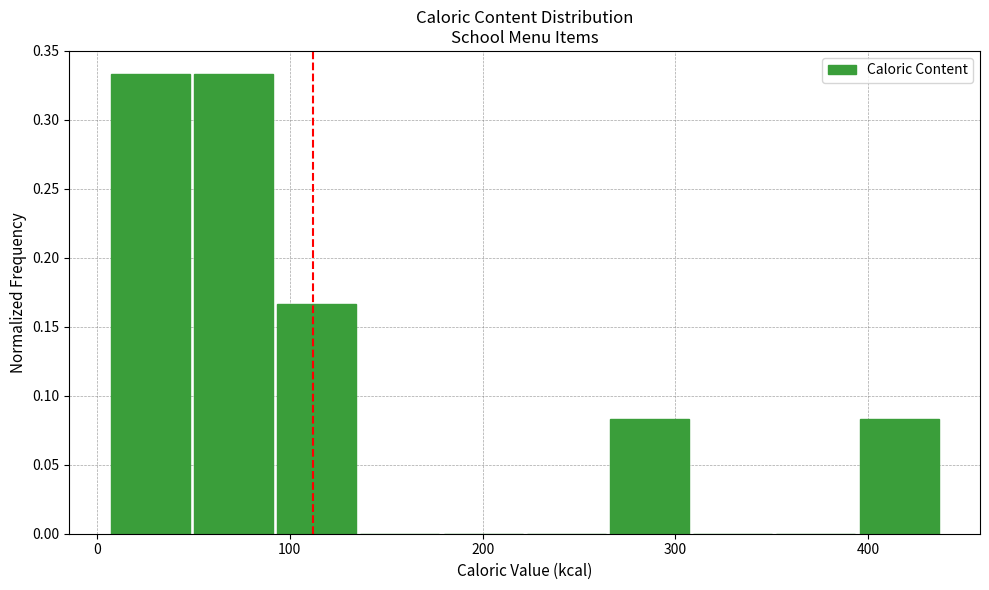

Reading left to right, transcribe this chart: for each bar, give the range it covers on the x-axis and its height. Neither the bar edges nor the heights are printed on the chart, so give them approximately, as read against the axes.

10 to 50: 0.335
50 to 90: 0.335
90 to 140: 0.165
140 to 180: 0
180 to 220: 0
220 to 270: 0
270 to 310: 0.085
310 to 350: 0
350 to 390: 0
390 to 440: 0.085